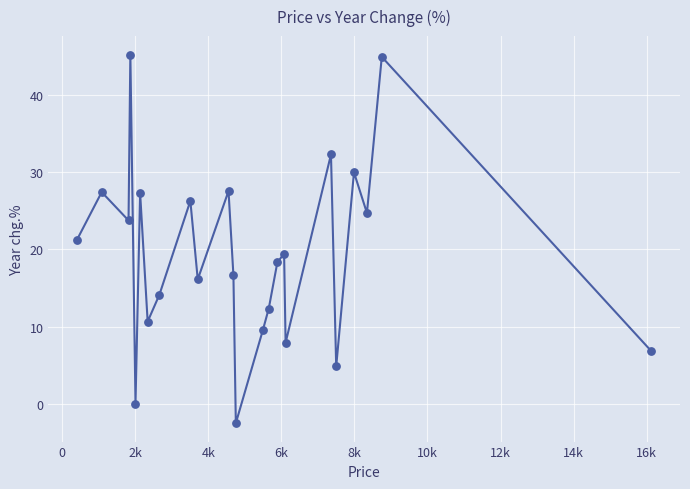

What is the range of Y values (max minus min)?

47.8